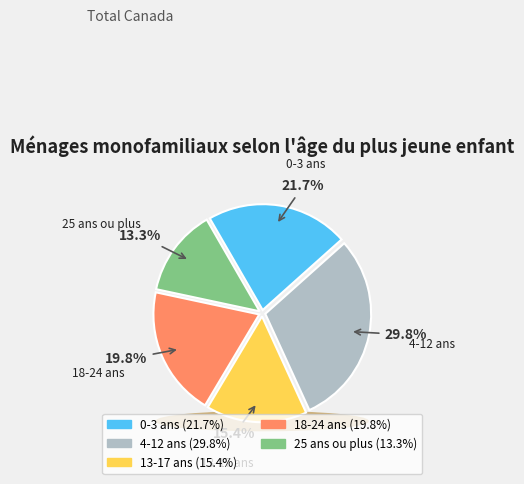

Rank the categories by value from highest to lowest.

L'enfant le plus jeune entre 4 et 12 ans, L'enfant le plus jeune entre 0 et 3 ans, L'enfant le plus jeune entre 18 et 24 ans, L'enfant le plus jeune entre 13 et 17 ans, L'enfant le plus jeune de 25 ans ou plus